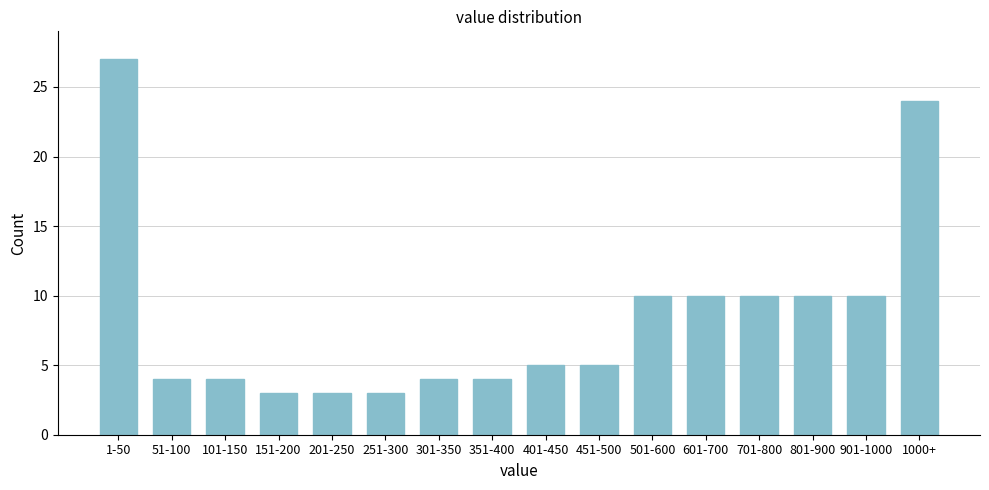

Reading right to left, transcribe all the data shown in this chart.

24	10	10	10	10	10	5	5	4	4	3	3	3	4	4	27